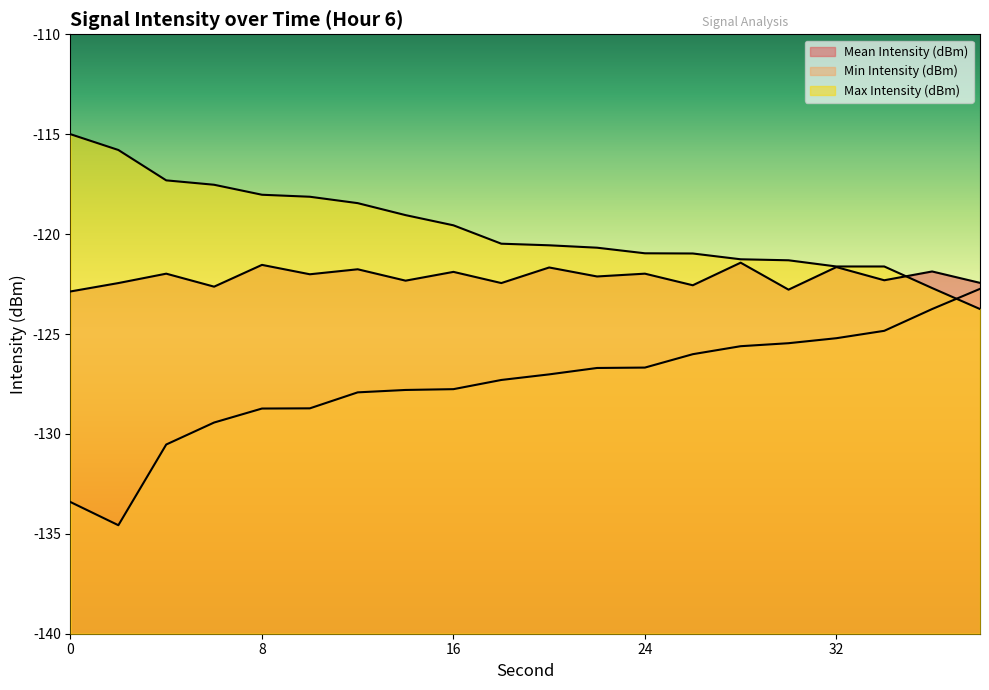

How many interior local valleys does the Min Intensity (dBm) series have?

1